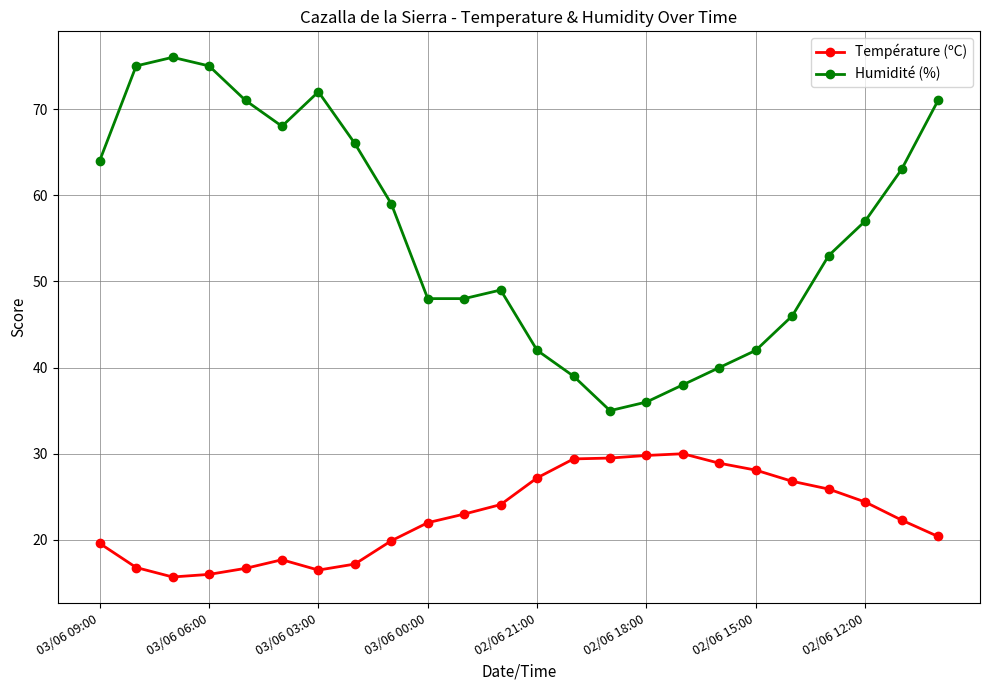

How many categories are shown in the chart?

24